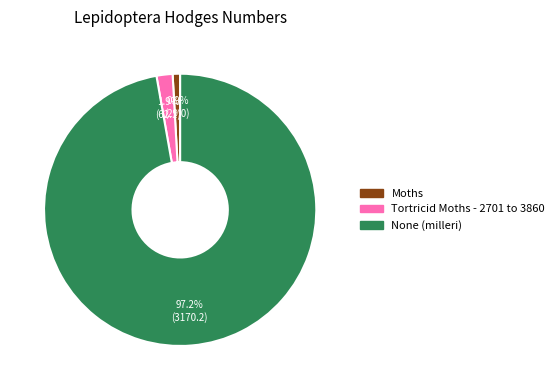

What percentage is the Moths slice, to the nearest percent?

1%